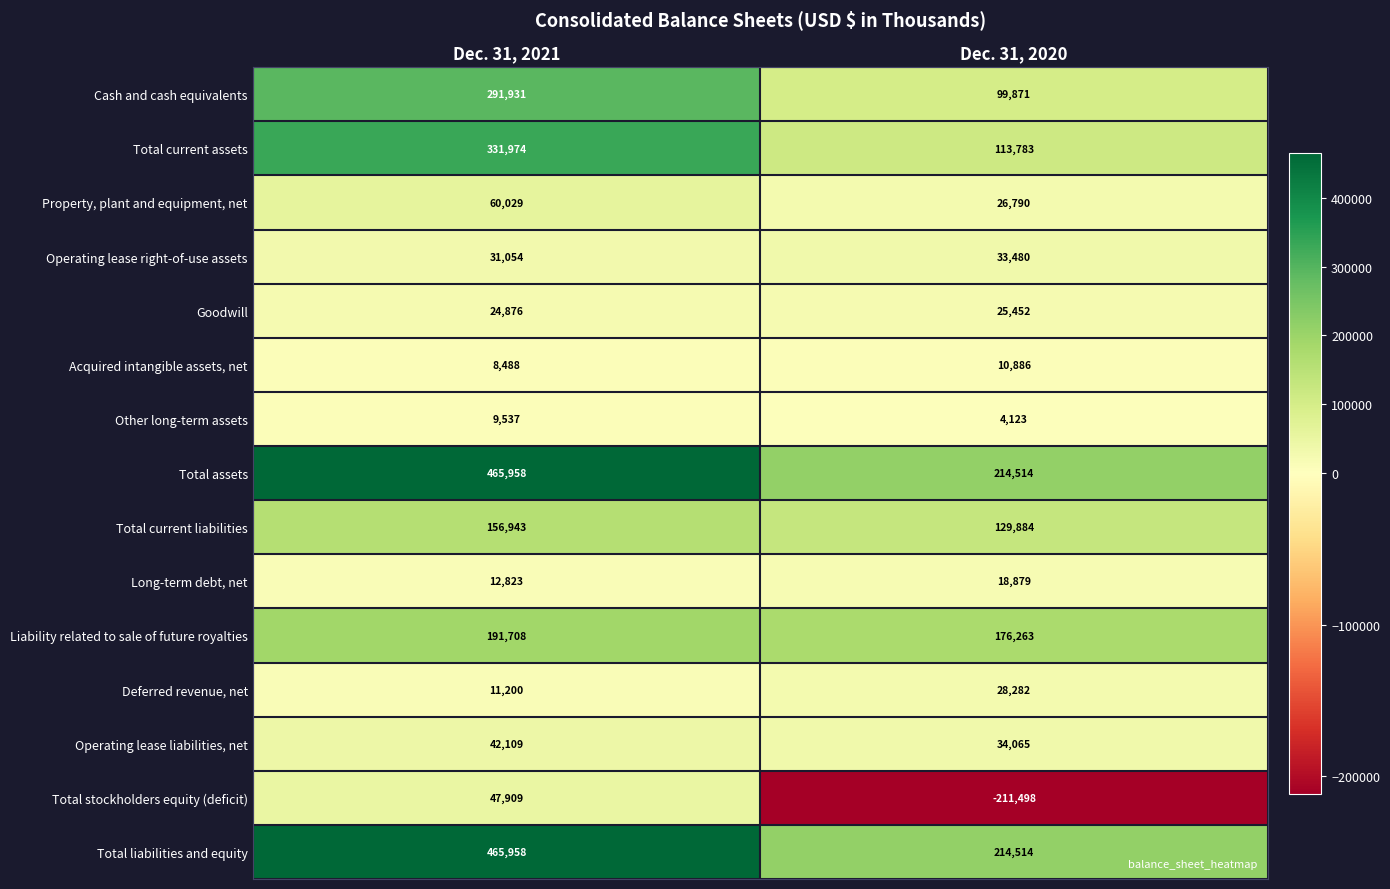

What is the total value across all series at Dec. 31, 2021?

2152497